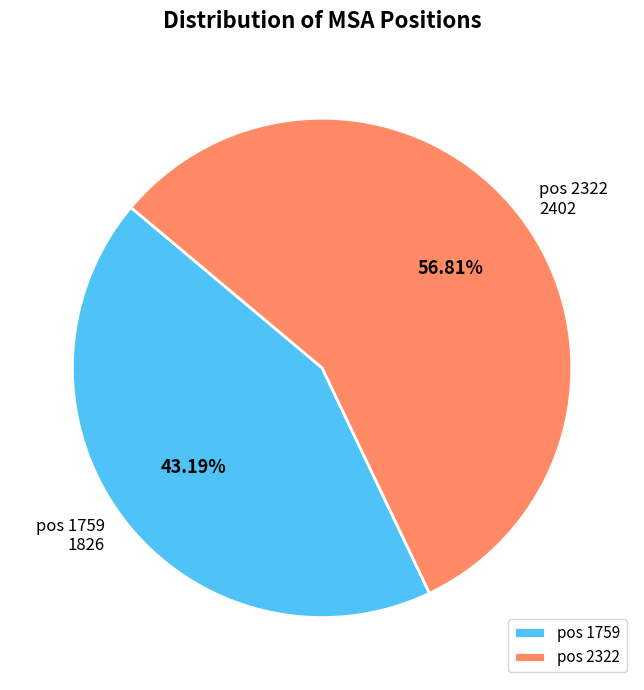

Count the number of slices in the pie.

2